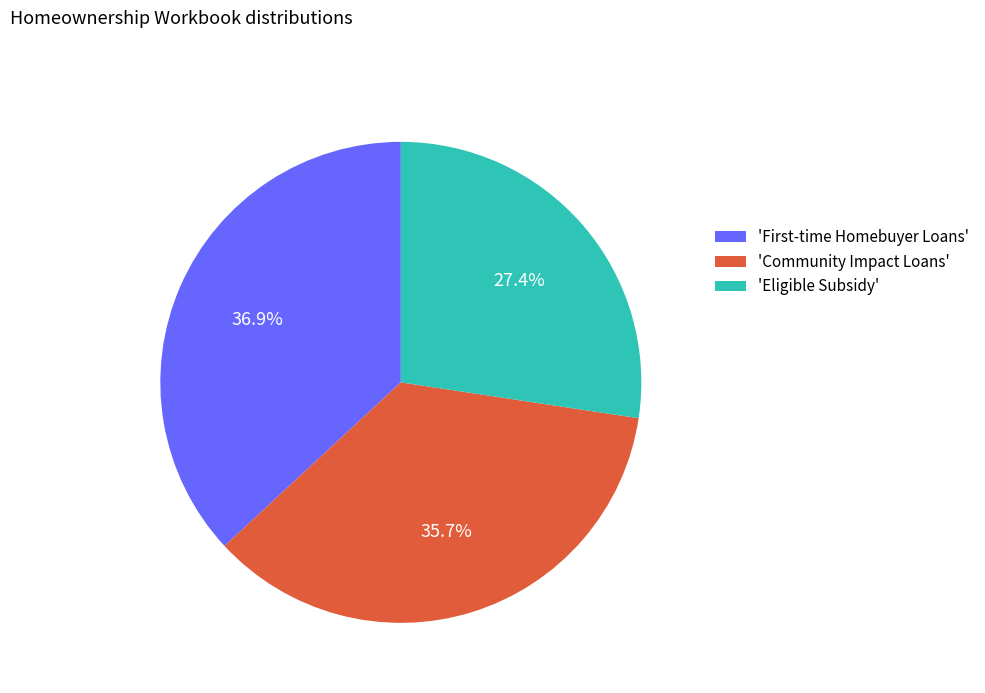

Which category has the smallest portion of the pie?

'Eligible Subsidy'